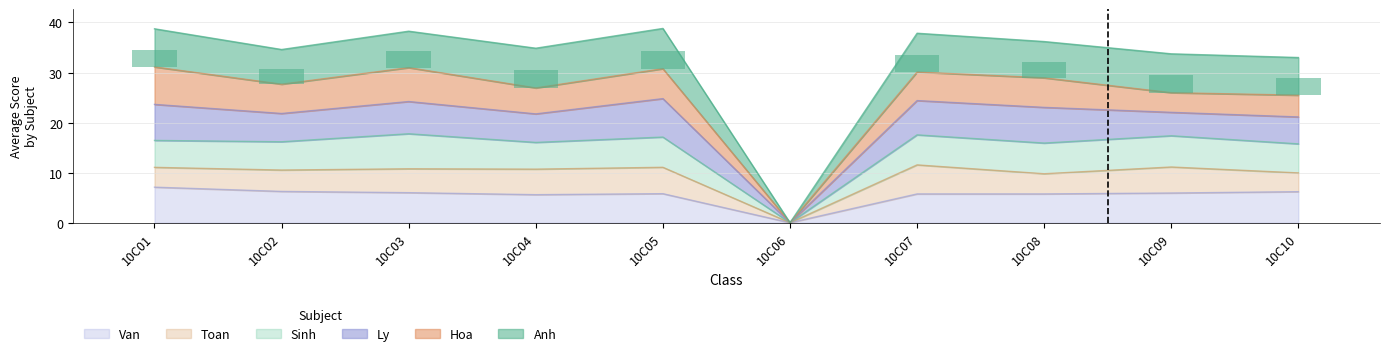

At which label does Van first exceed 5?

10C01